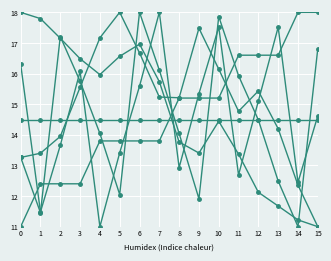

How many distinct data groups are displayed?

6